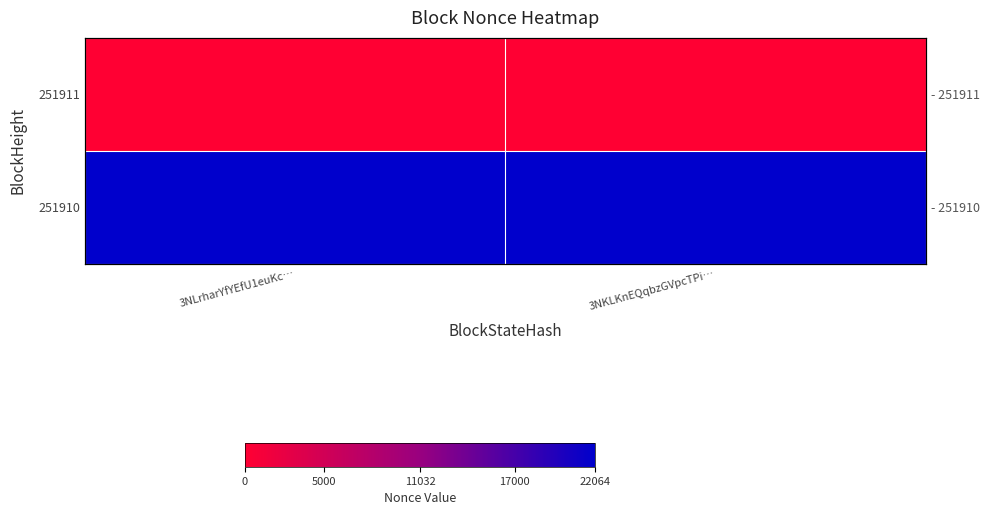

What is the sum of the 251910 values at 3NKLKnEQqbzGVpcTPi… and 3NLrharYfYEfU1euKc…?

44128